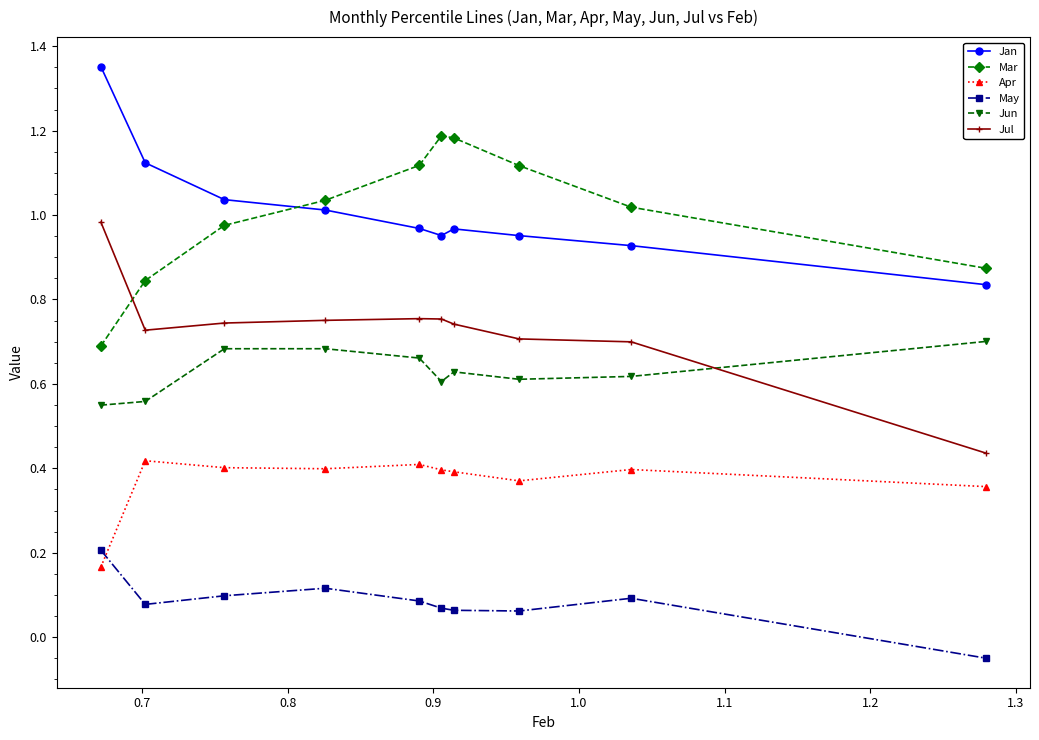

True or false: Mar has more than 0 points higher than both neighbors.

True